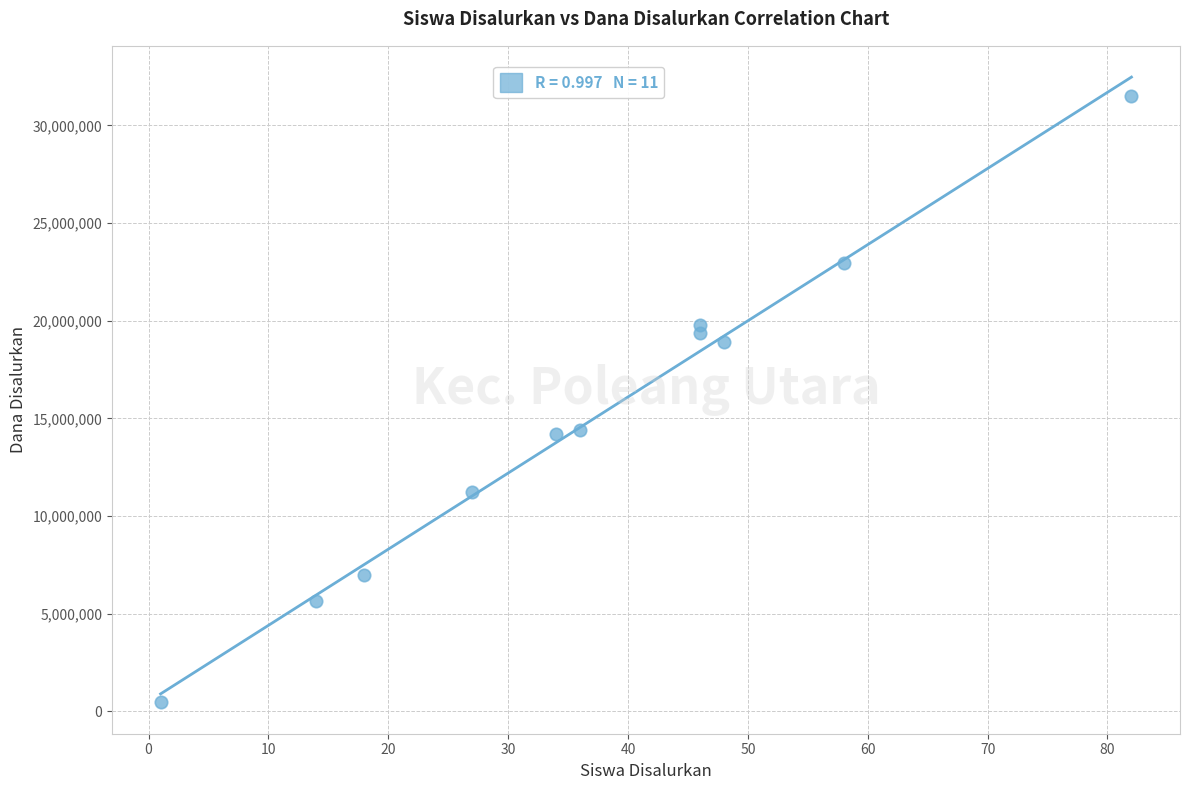

What is the average Y value?

15034091